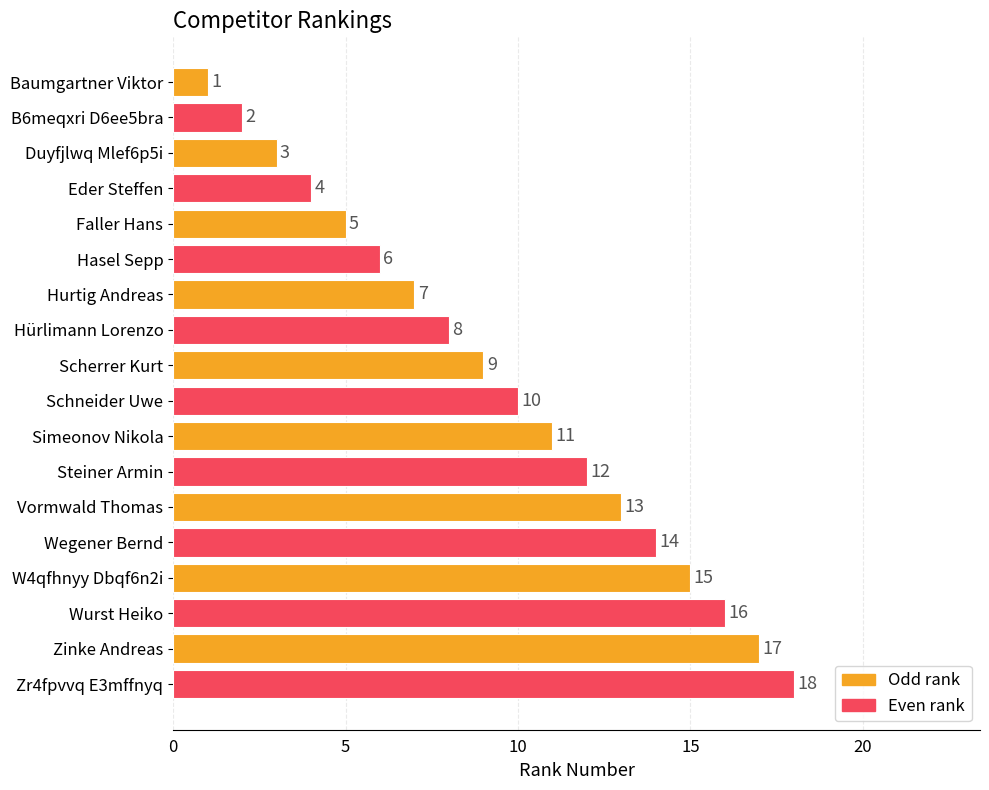

How many values are below 10?

9